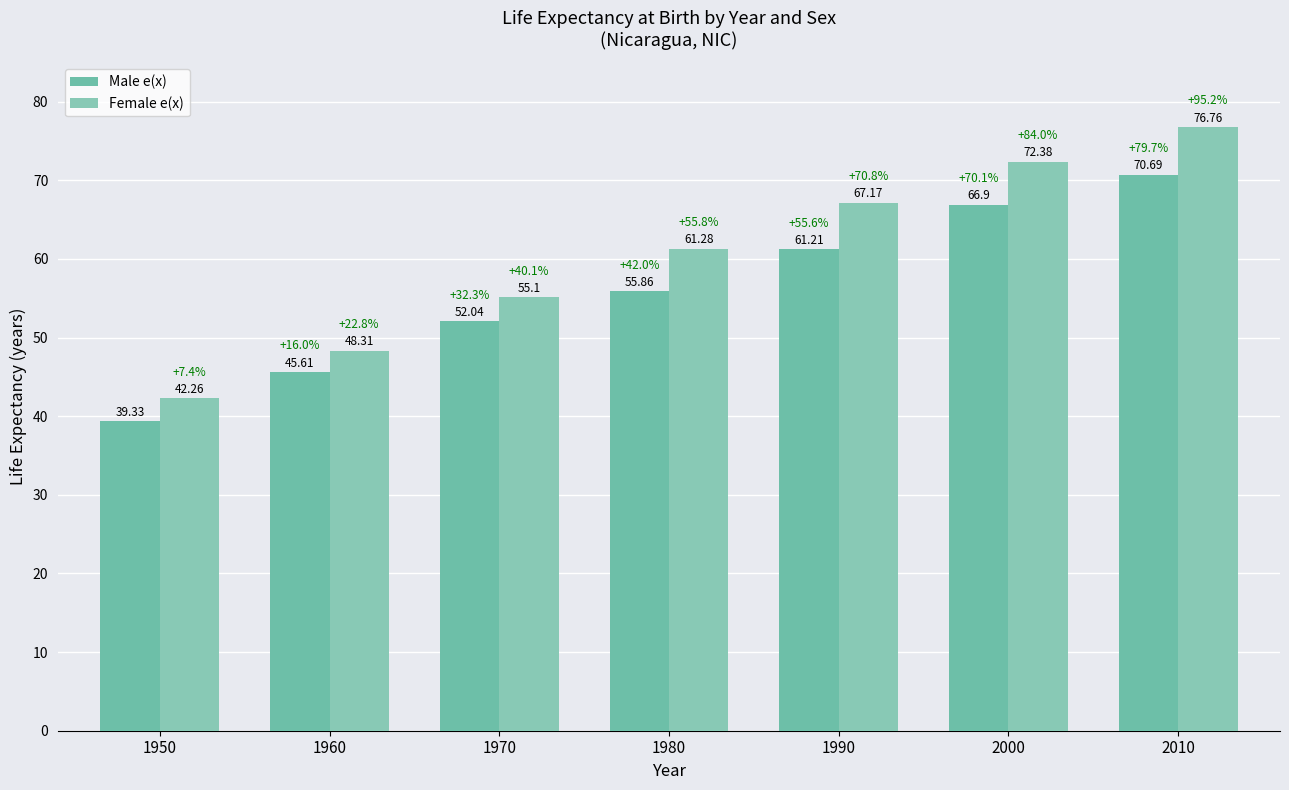

Does the chart contain stacked bars?

No